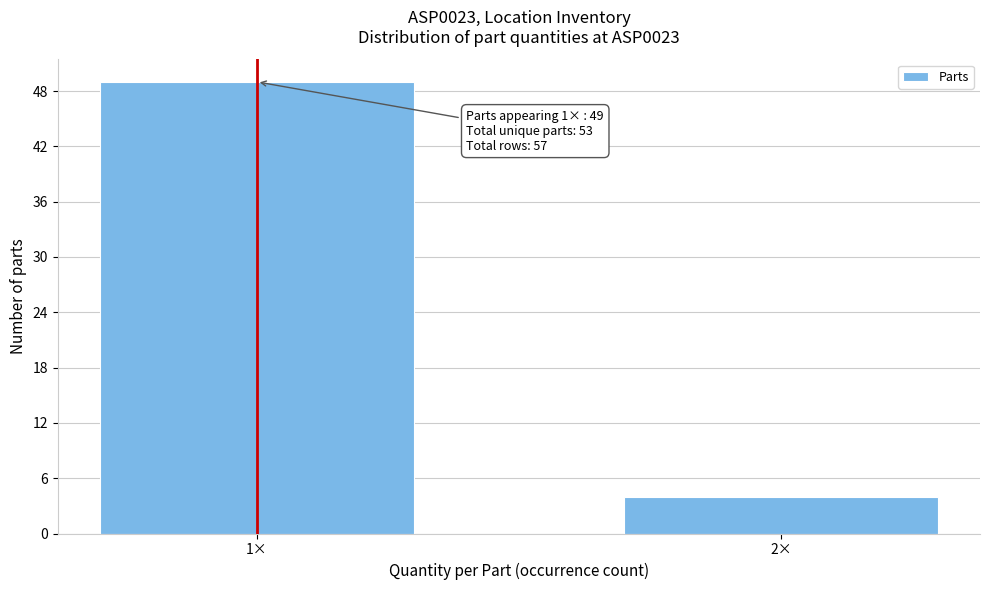

Reading right to left, list all the values displayed in this chart.

4	49